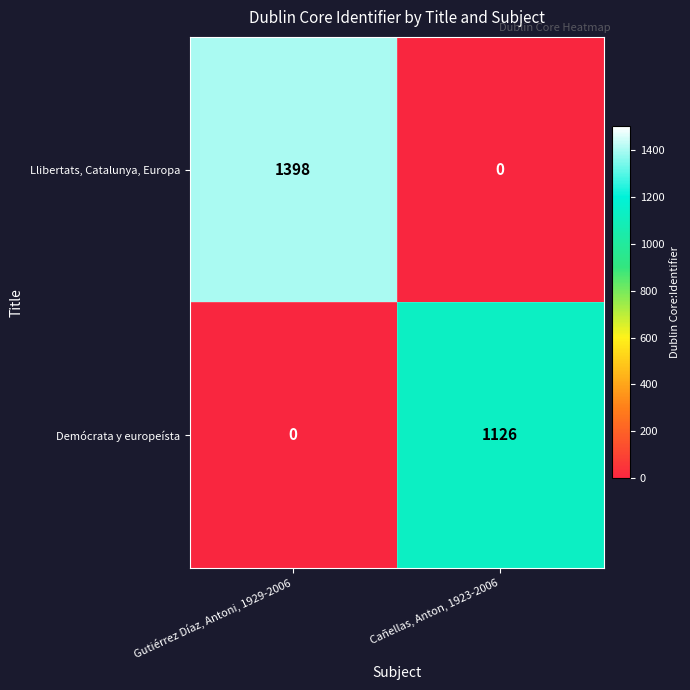

Is it true that Demócrata y europeísta equals 1126 at Cañellas, Anton, 1923-2006?

True